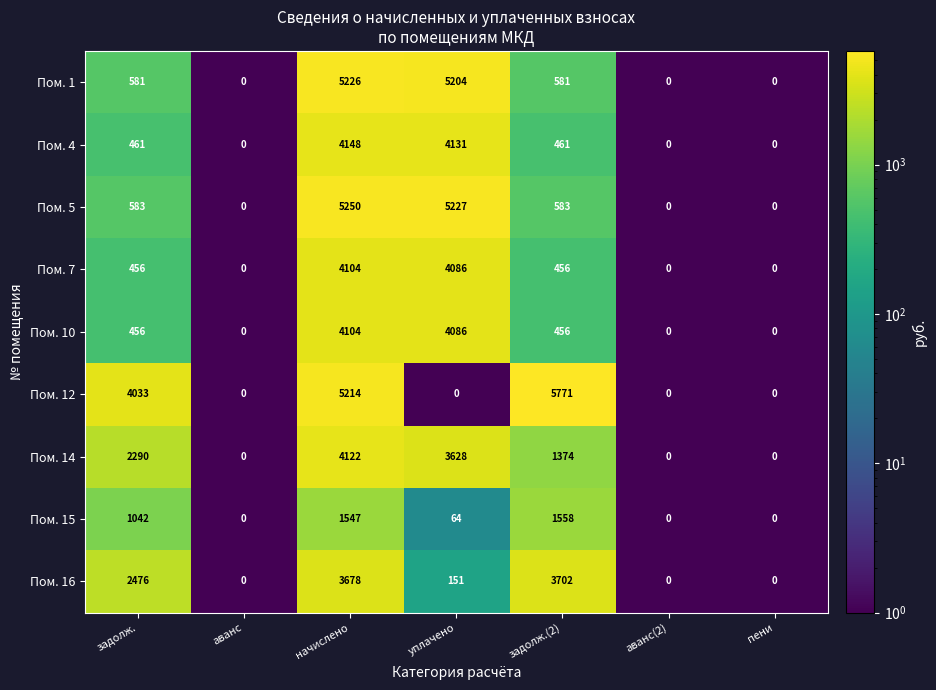

What is the spread (max minus min) of values at задолж.?

3577